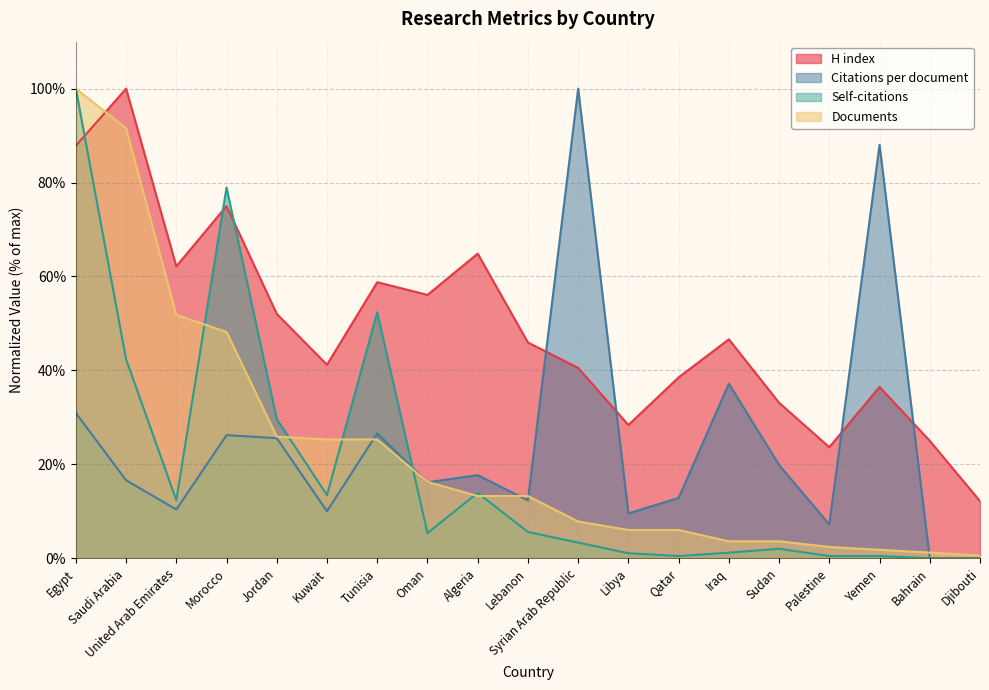

What is the average value of the H index series?

48.9